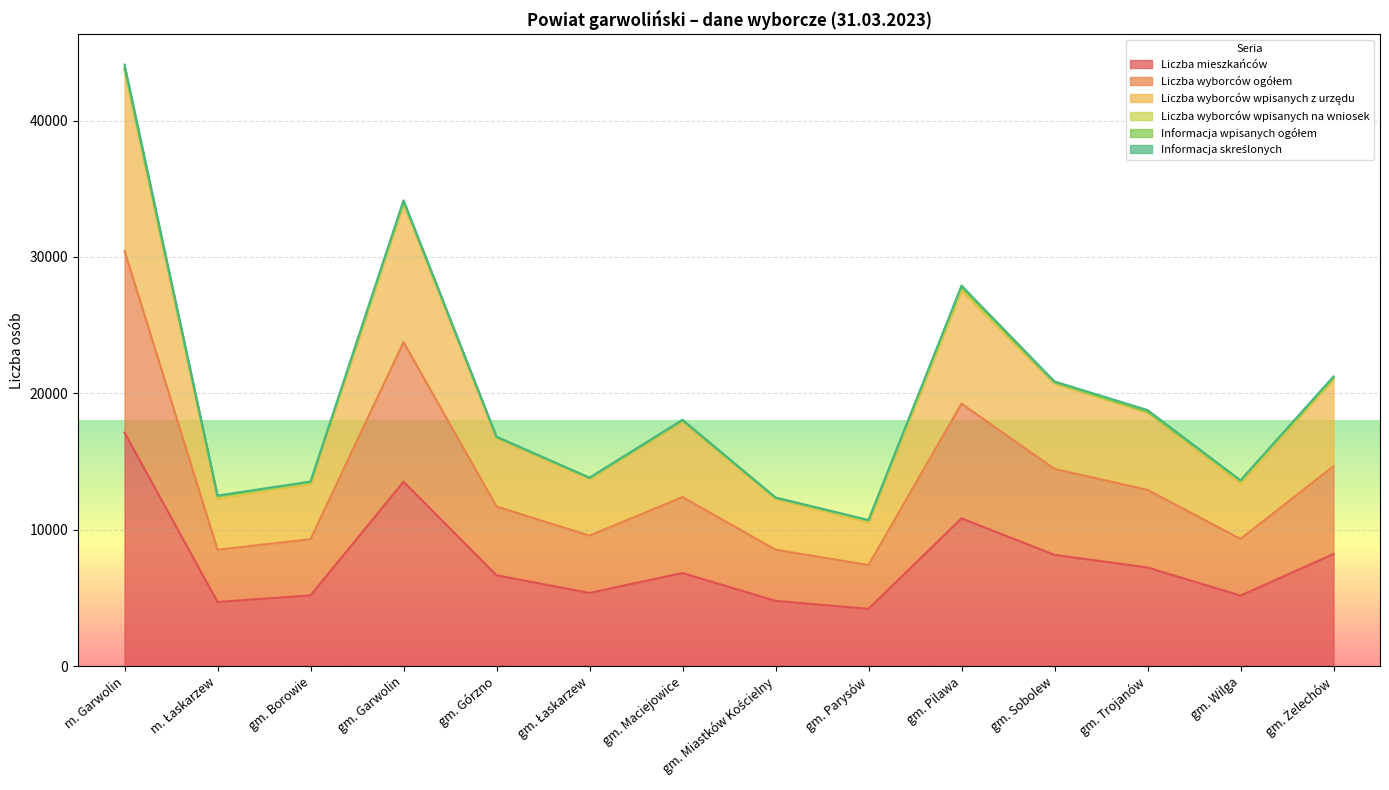

Which category has the highest value in the Liczba mieszkańców series?

m. Garwolin